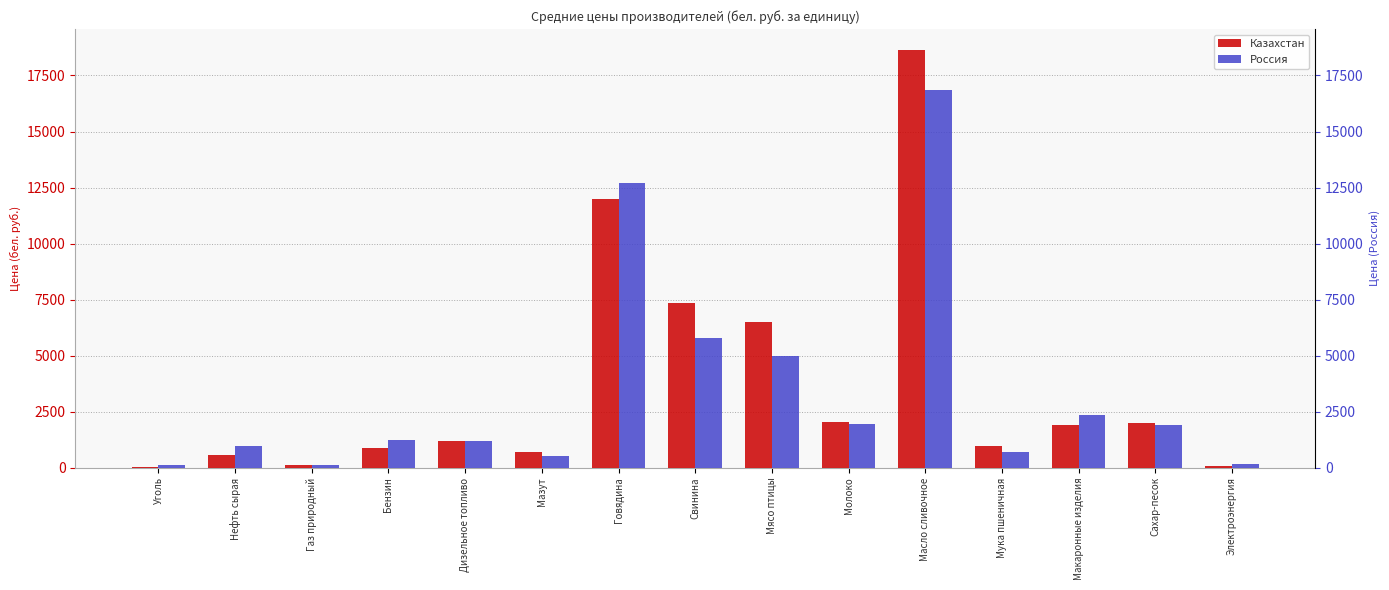

Reading left to right, transcribe all the data shown in this chart.

Казахстан: Уголь=49.2	Нефть сырая=569.5	Газ природный=134.8	Бензин=875.8	Дизельное топливо=1207.4	Мазут=677.4	Говядина=11977.7	Свинина=7363.7	Мясо птицы=6493.4	Молоко=2032.8	Масло сливочное=18641.2	Мука пшеничная=959.0	Макаронные изделия=1919.6	Сахар-песок=2005.9	Электроэнергия=64.9
Россия: Уголь=138.9	Нефть сырая=987.2	Газ природный=126.7	Бензин=1238.3	Дизельное топливо=1190.0	Мазут=522.7	Говядина=12693.6	Свинина=5805.1	Мясо птицы=4980.7	Молоко=1964.5	Масло сливочное=16863.8	Мука пшеничная=686.6	Макаронные изделия=2368.0	Сахар-песок=1894.5	Электроэнергия=160.6